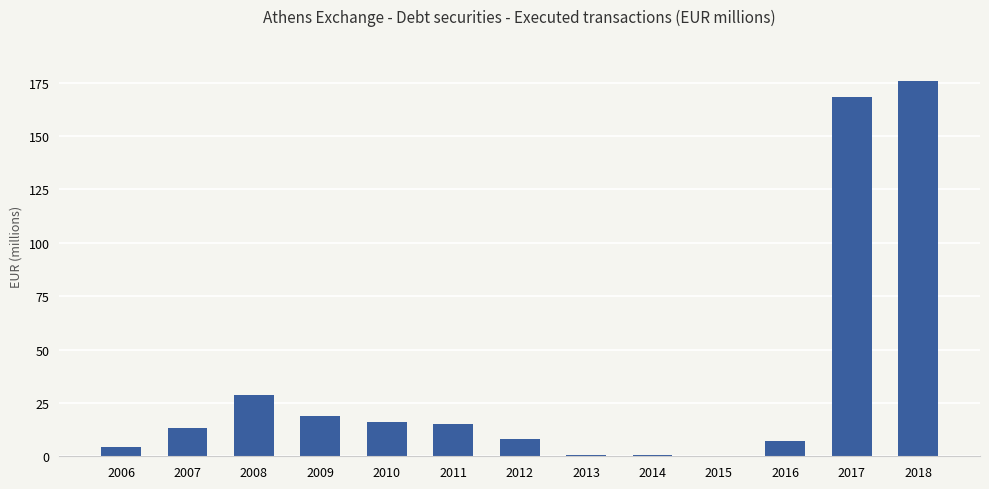

What is the change in value from 2006 to 2016?

+2.6